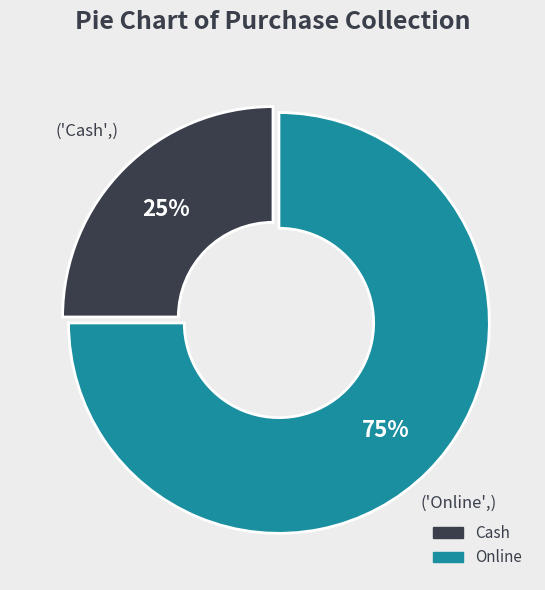

To the nearest percent, what percentage of the pie is Cash?

25%